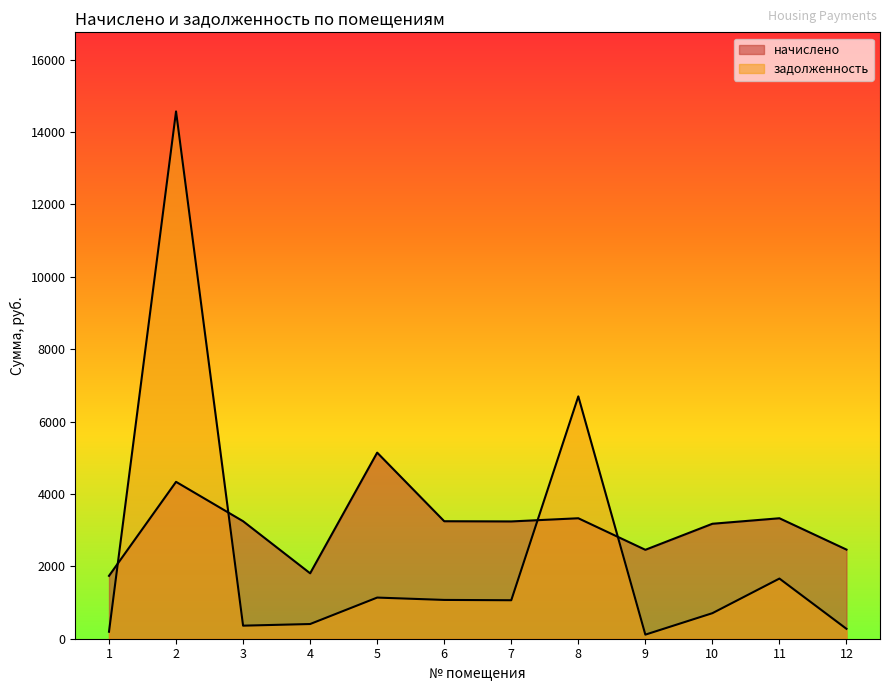

True or false: начислено has a value of 4334.9 at 2.

True